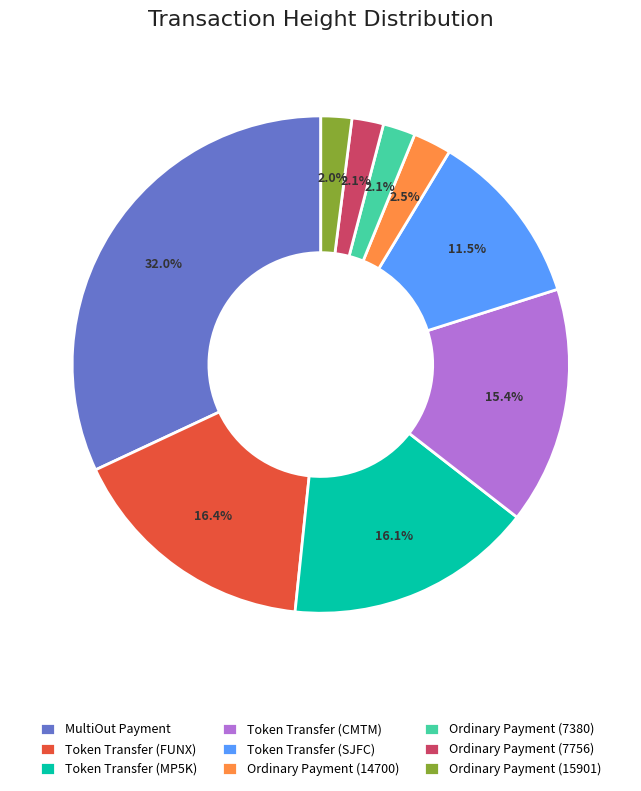

How many slices are in this pie chart?

9